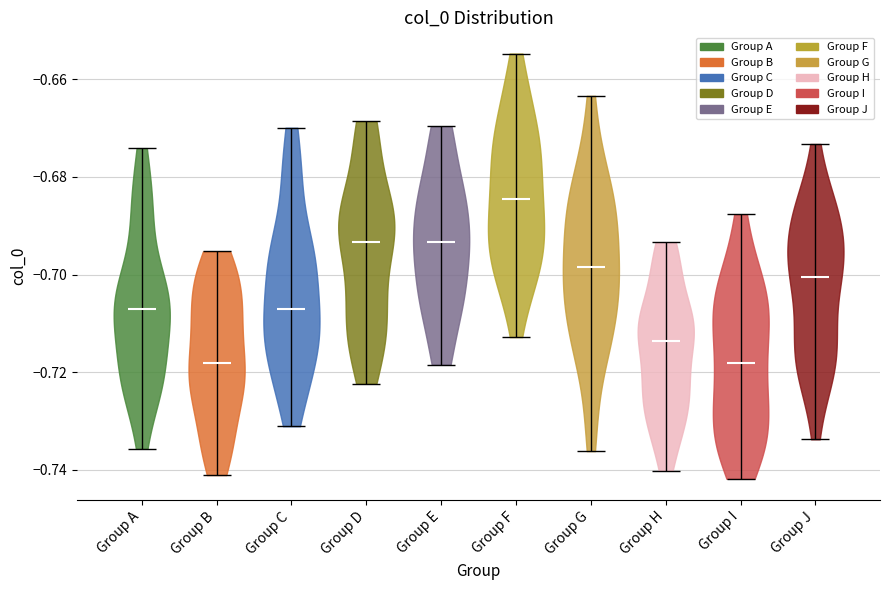

What is the highest point the violin for Group C reaches on the y-axis? The values are not printed on the chart, so give them approximately, as read against the axis.

-0.670